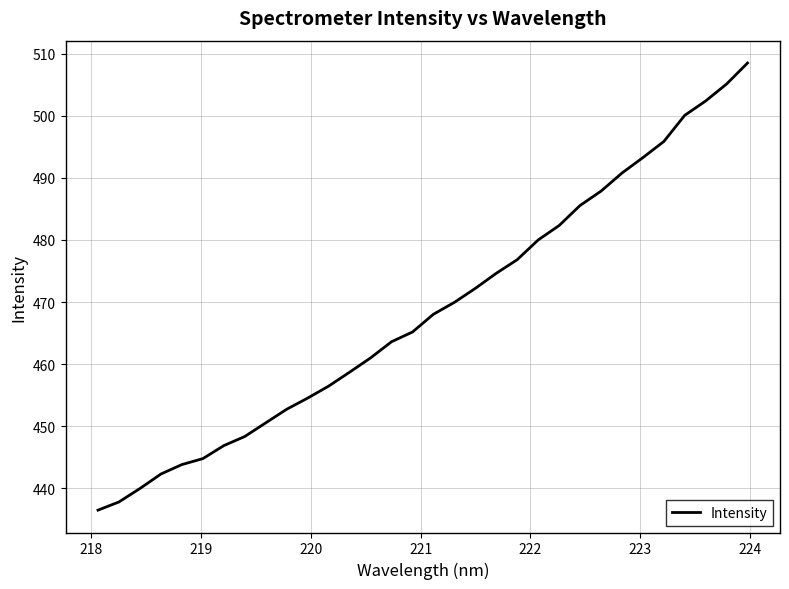

What is the difference between the maximum and minimum values?

72.0